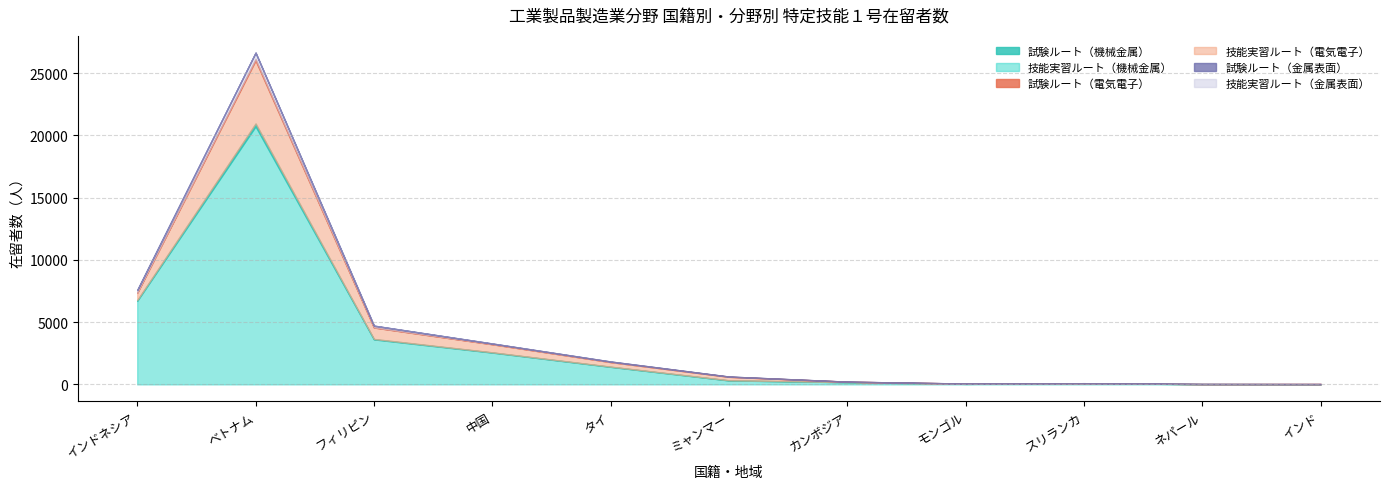

True or false: 技能実習ルート（電気電子） has more than 0 interior local peaks.

True